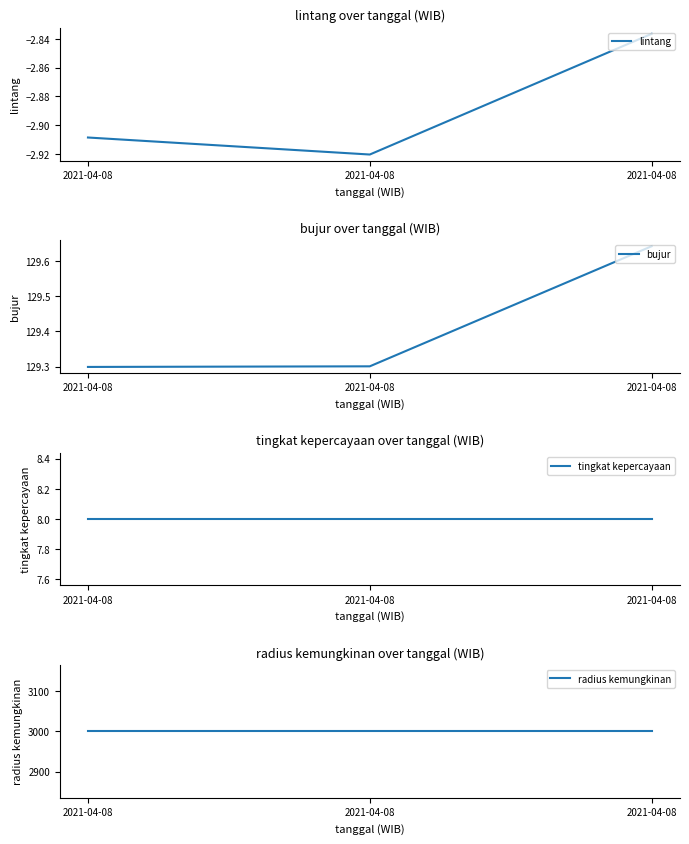

The radius kemungkinan series shows 3000.0 at 2021-04-08. True or false?

True